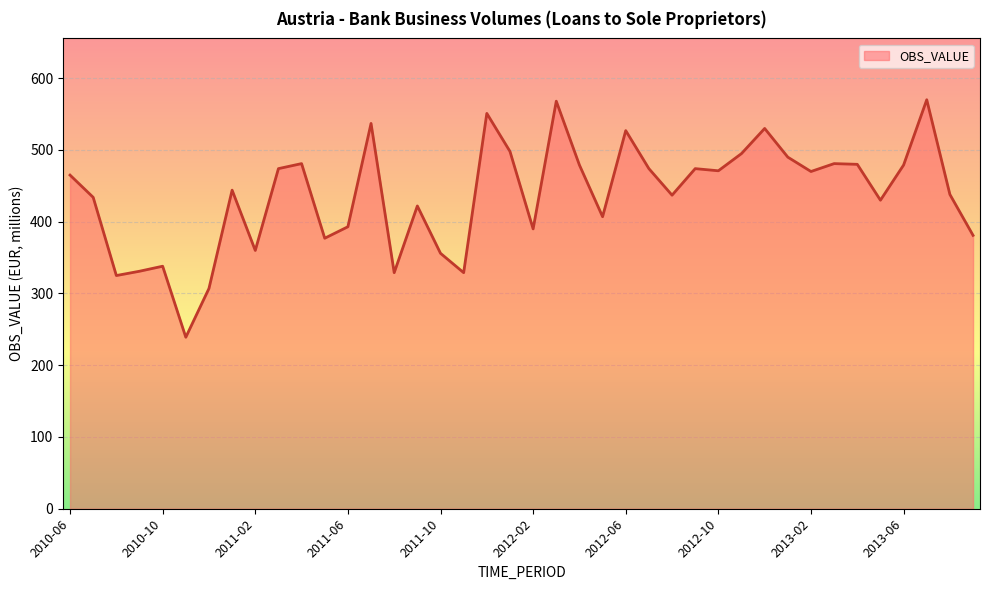

What is the difference between the maximum and minimum values?

331